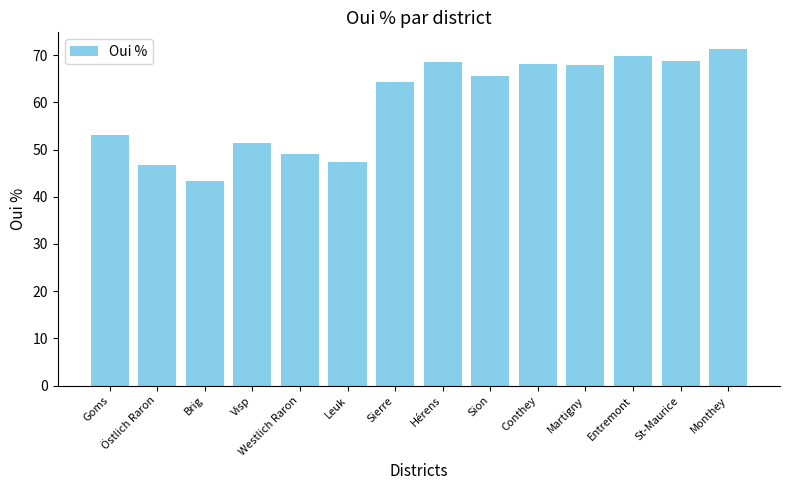

True or false: the data shows 71.3 at Monthey.

True